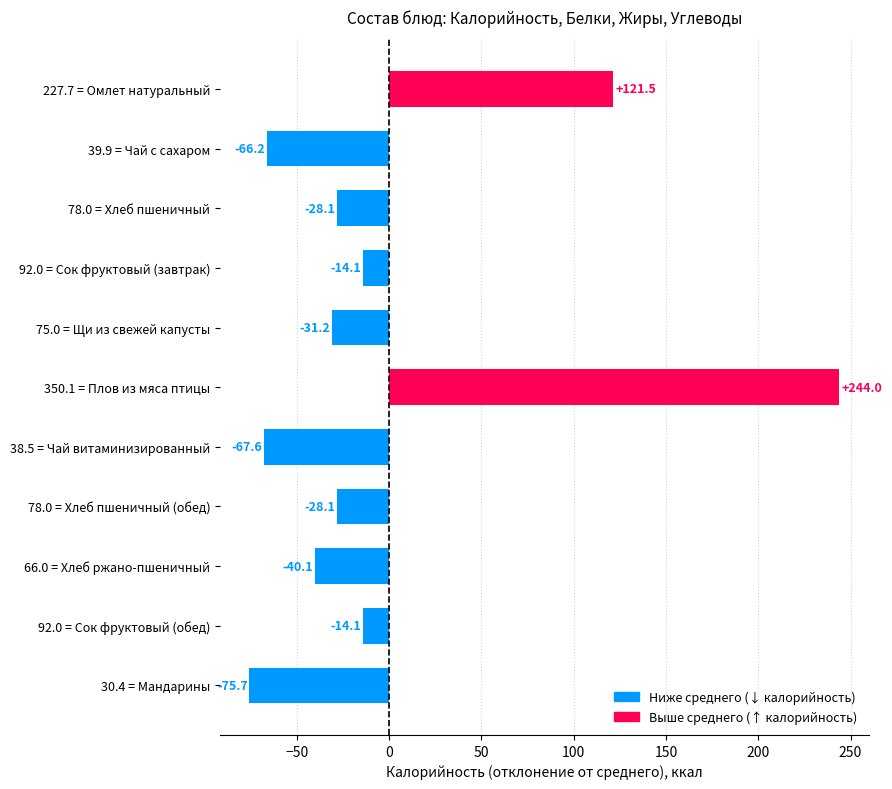

What is the change in value from 39.9 = Чай с сахаром to 66.0 = Хлеб ржано-пшеничный?

+26.1